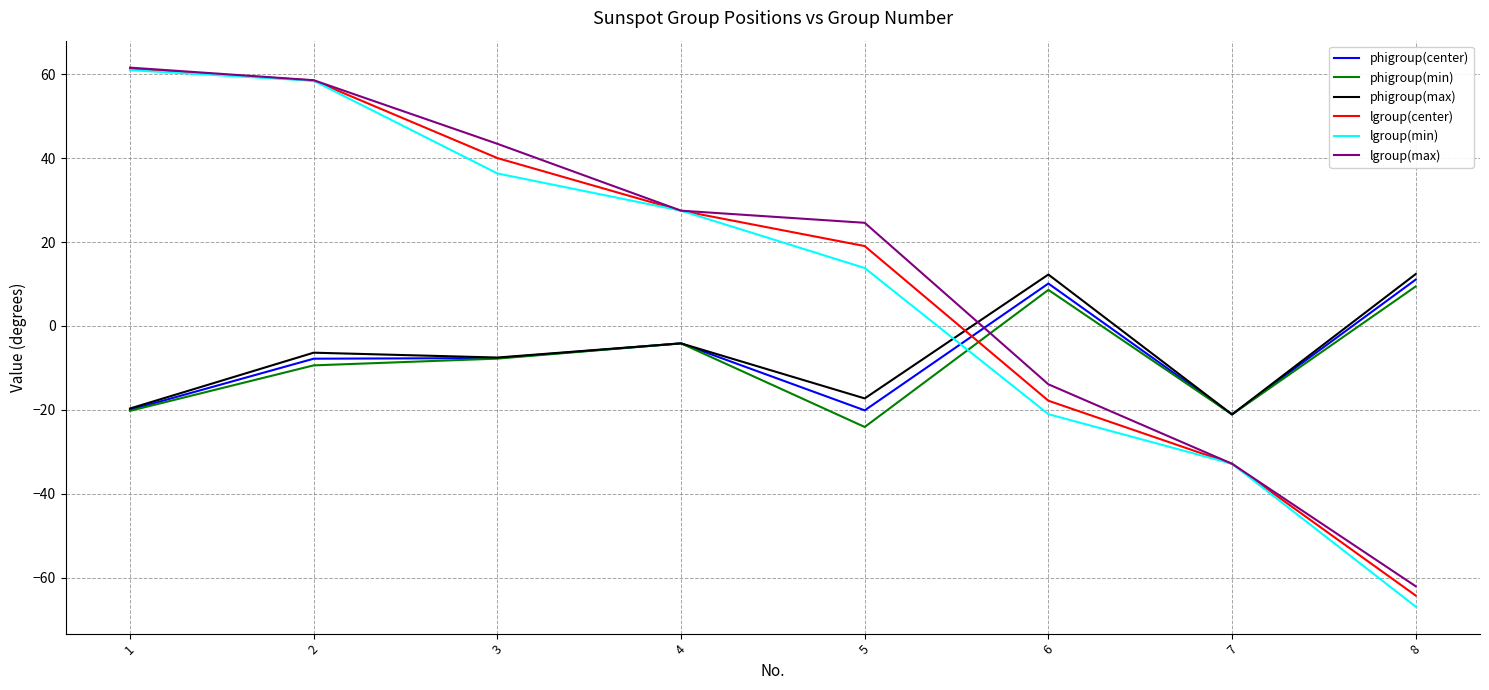

What is the total value across all series at 4?

70.0